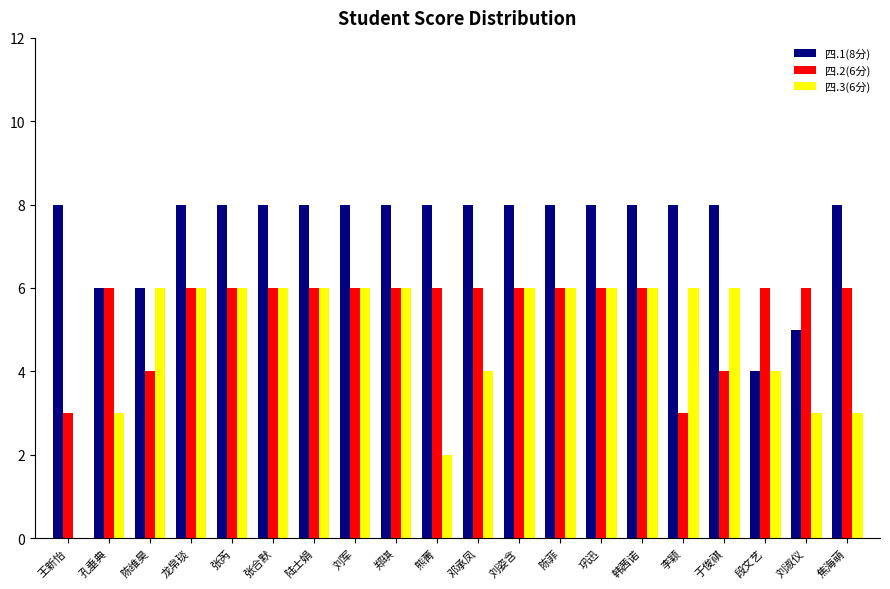

Is it true that 四.1(8分) equals 8 at 张芮?

True